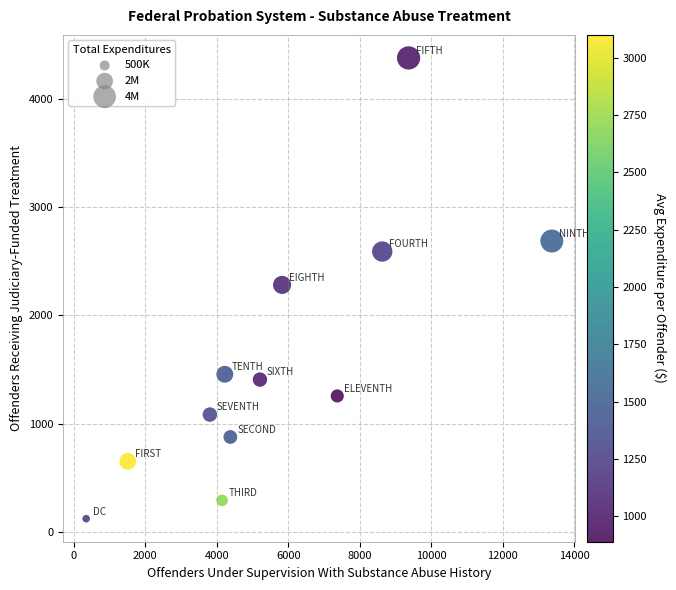

What is the average X value?

5682